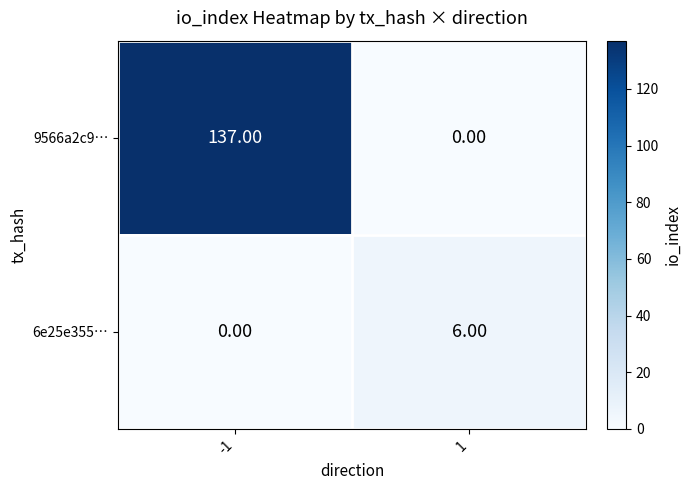

What is the sum of all 6e25e355… values?

6